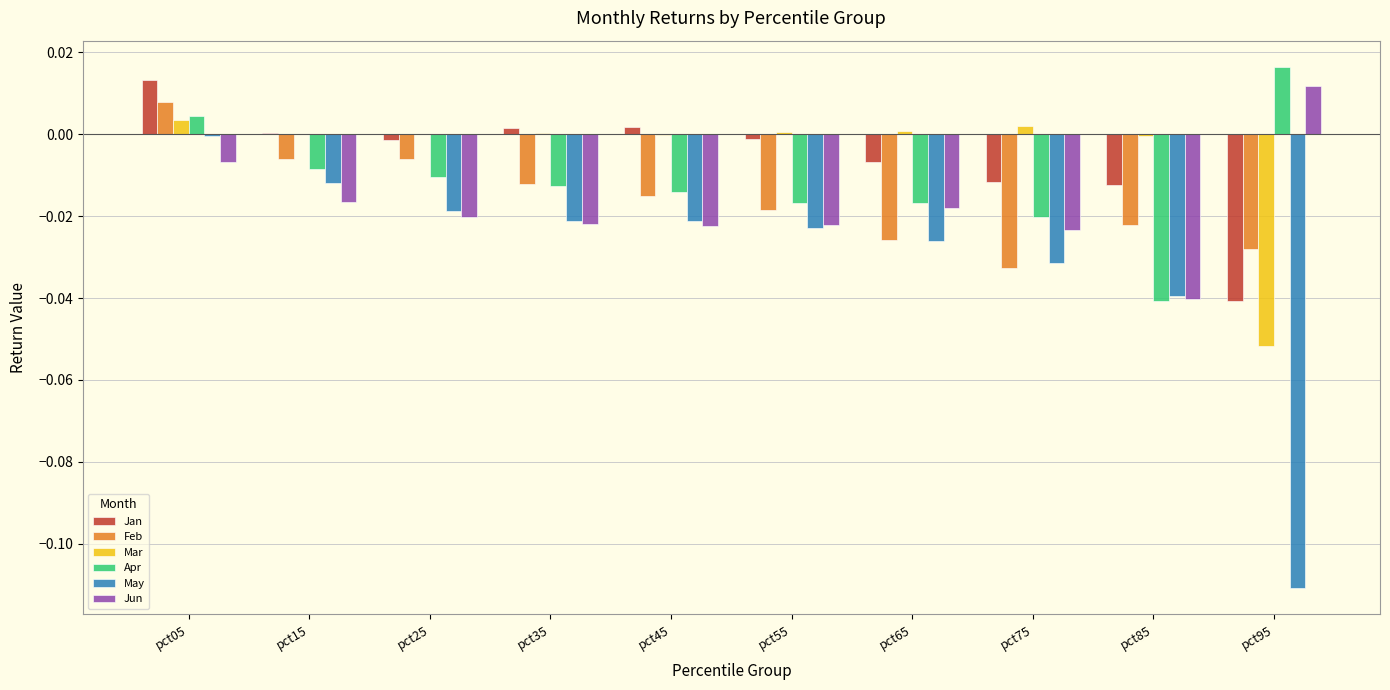

How many categories are shown in the chart?

10